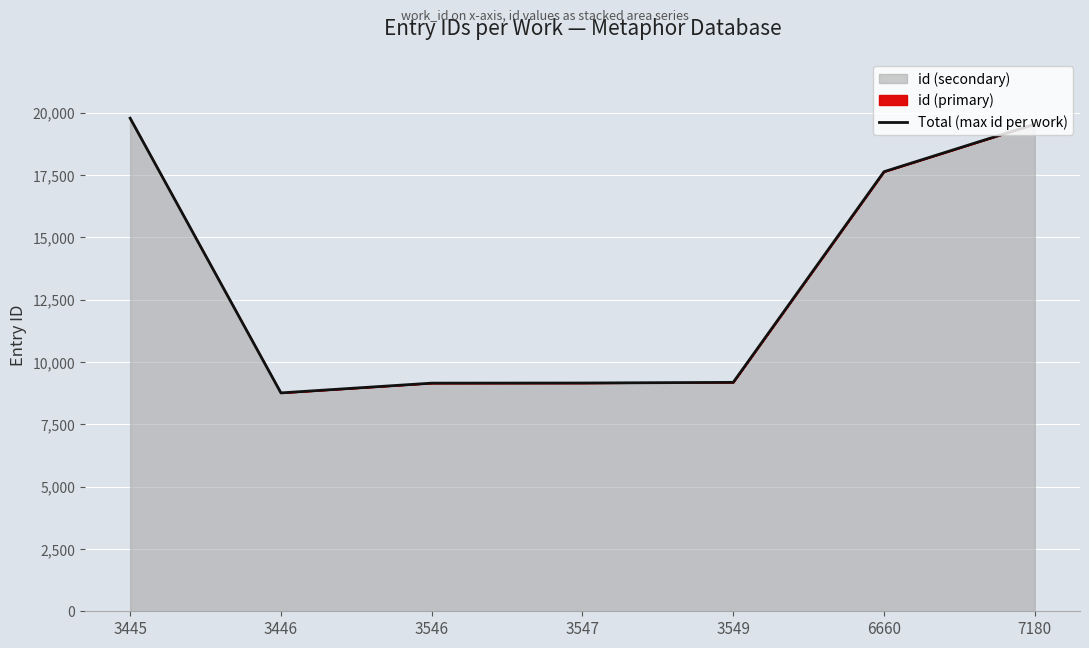

True or false: the data shows 10808 at 6660.

False